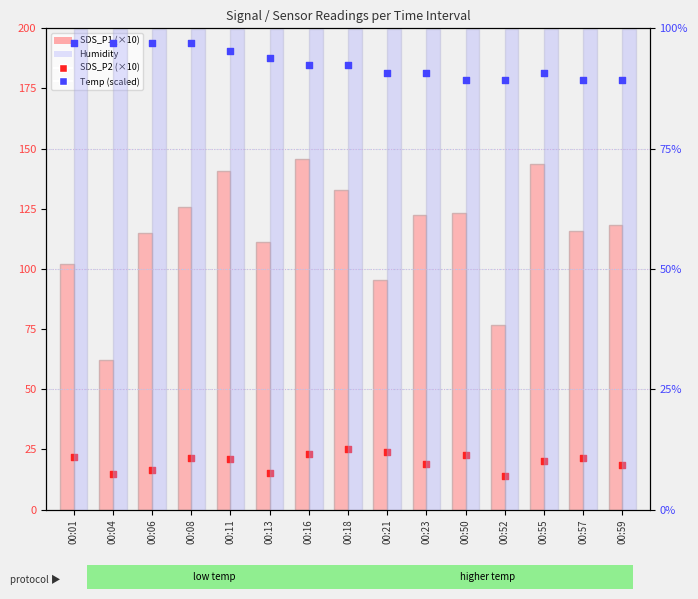

What is the total value across all series at 00:04?

273.8